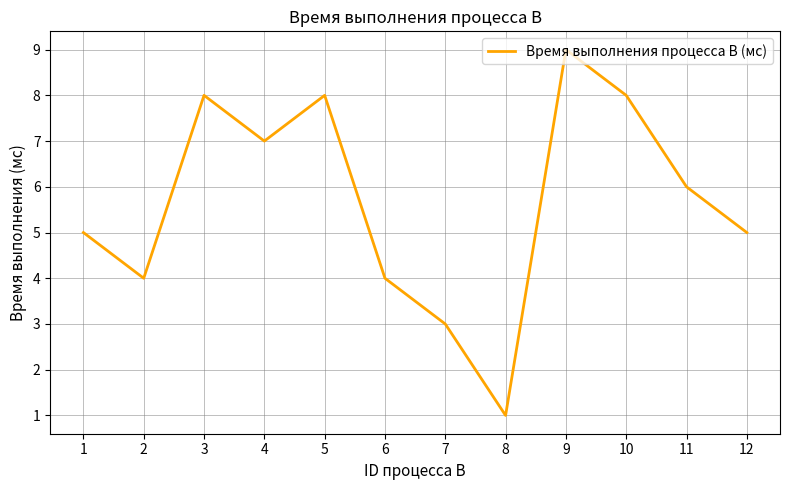

Reading left to right, list all the values displayed in this chart.

1=5	2=4	3=8	4=7	5=8	6=4	7=3	8=1	9=9	10=8	11=6	12=5